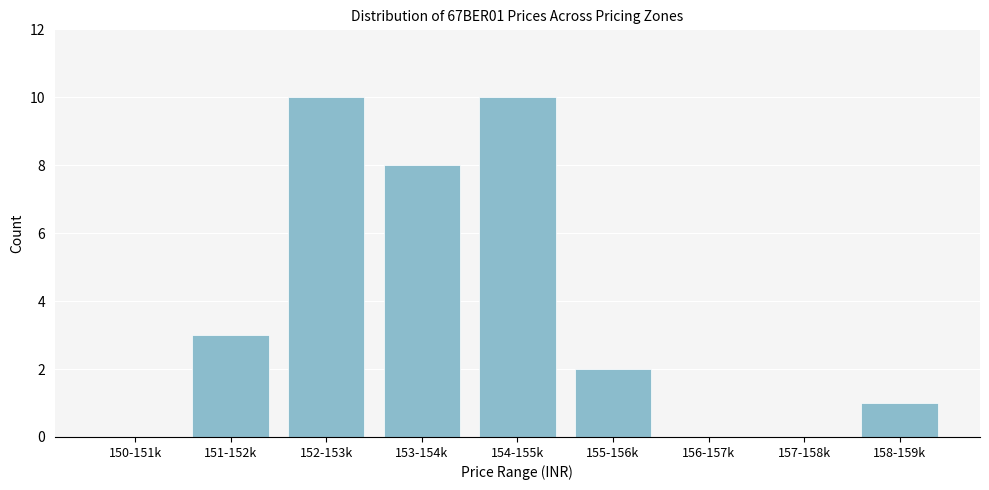

Reading left to right, what are all the values shown in this chart?

150-151k=0	151-152k=3	152-153k=10	153-154k=8	154-155k=10	155-156k=2	156-157k=0	157-158k=0	158-159k=1